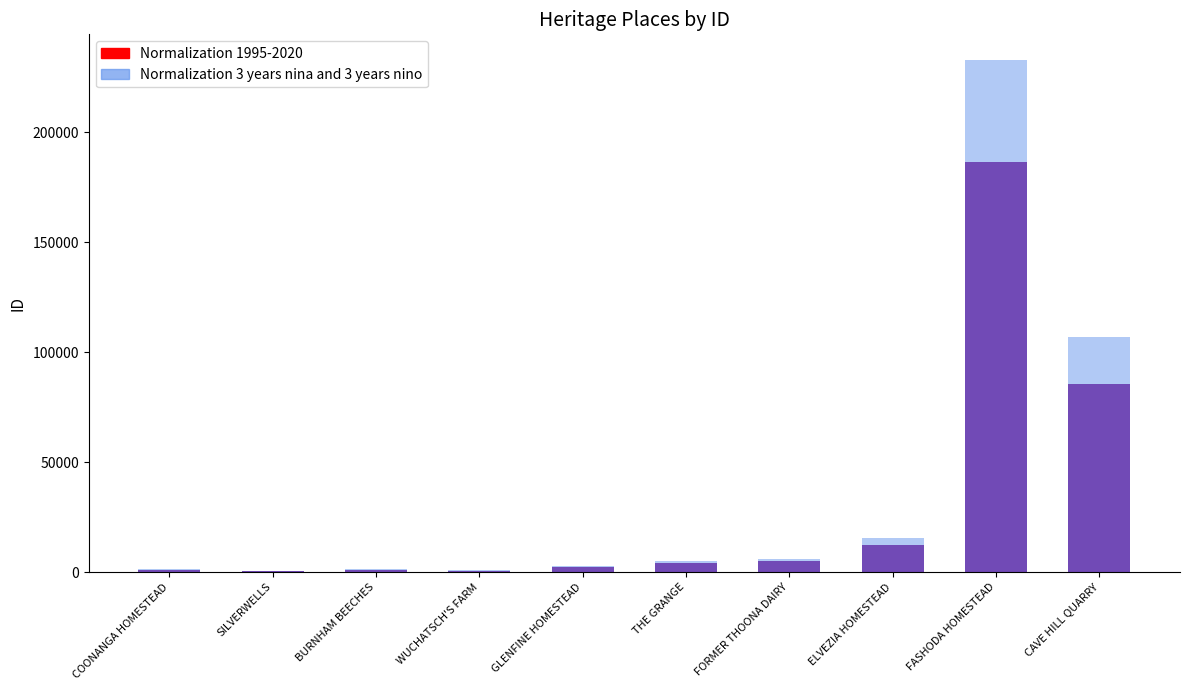

Is the value of Normalization 3 years nina and 3 years nino at CAVE HILL QUARRY greater than the value of Normalization 1995-2020 at GLENFINE HOMESTEAD?

Yes